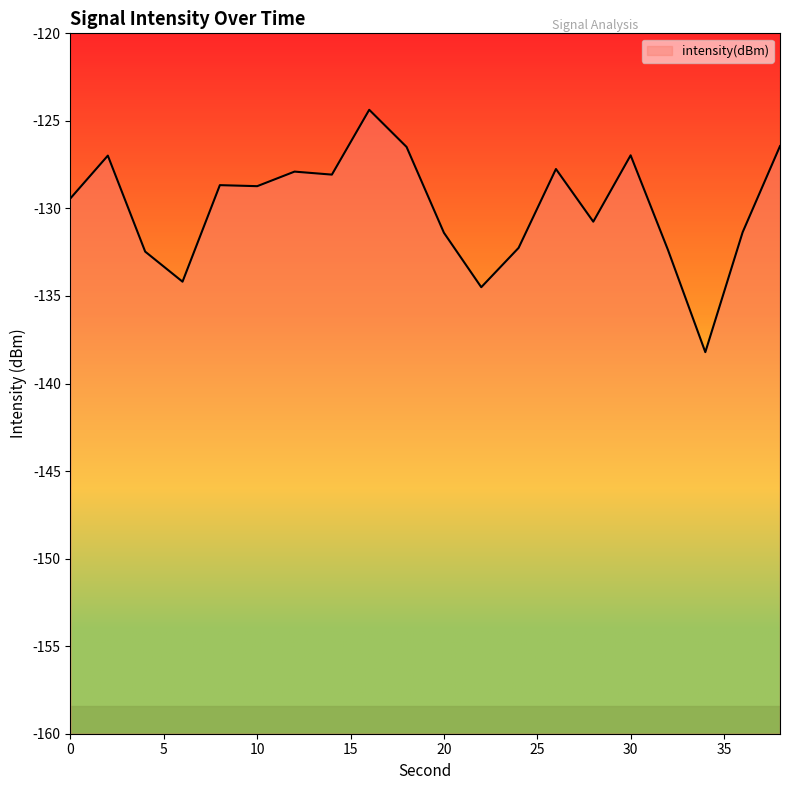

How many lines are shown in the chart?

1